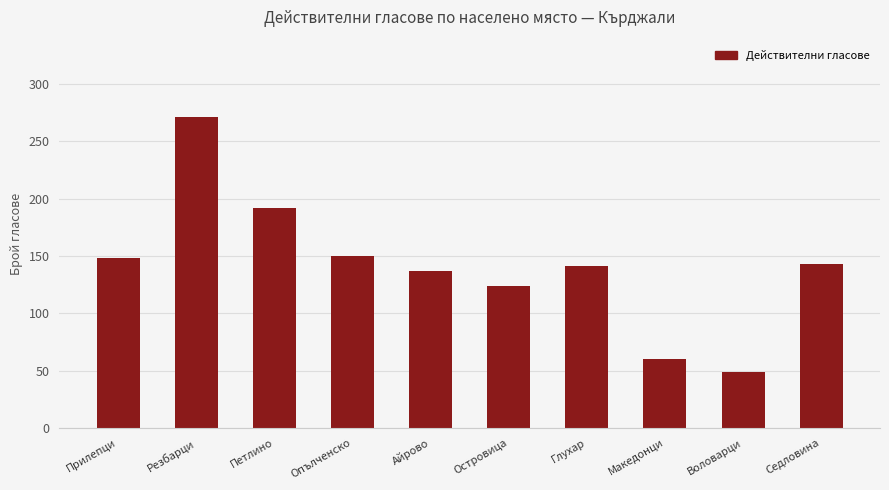

What position from the right is Прилепци?

10